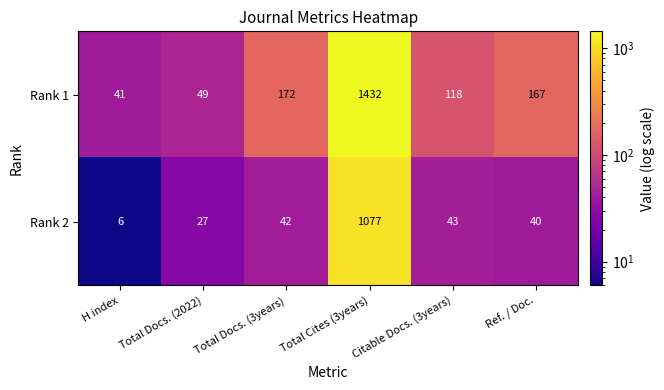

Which series has the widest spread of values?

Rank 1